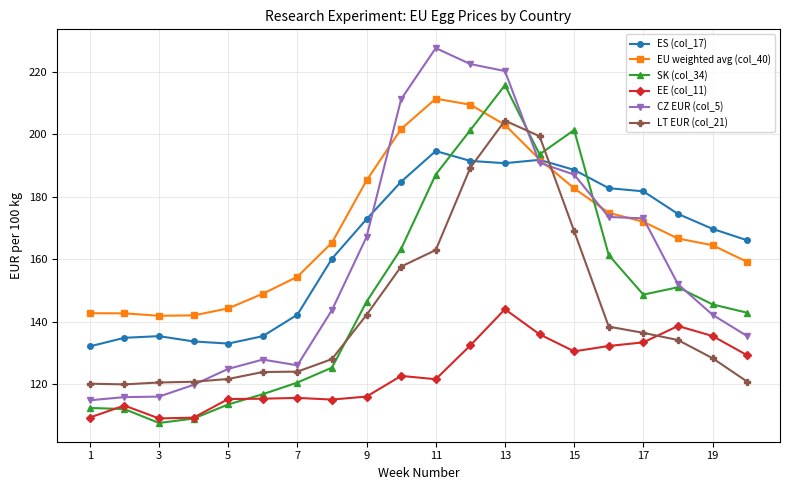

What is the value of the SK (col_34) point at the 5th from the left?

113.5